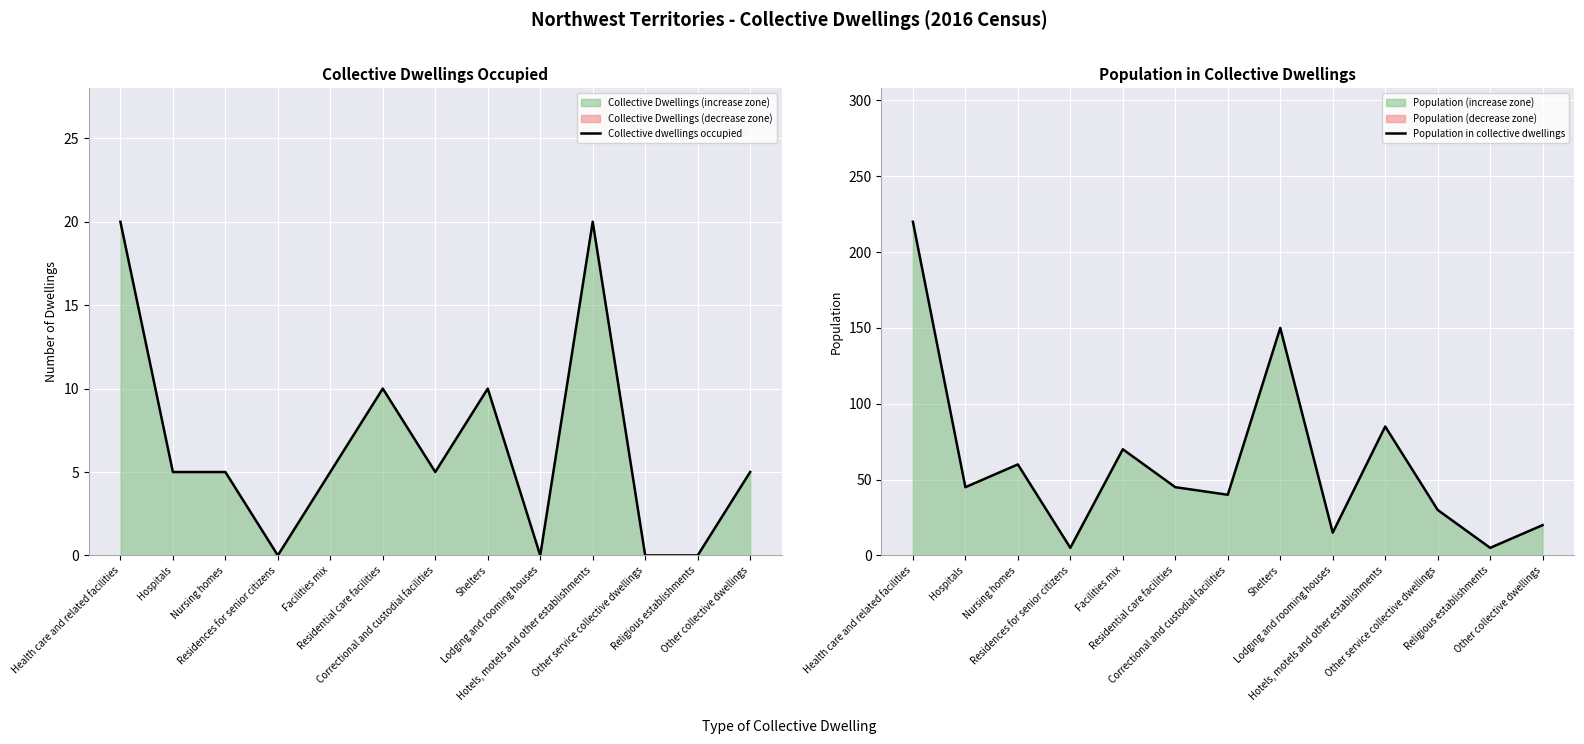

Which series has the largest total across all categories?

Population in collective dwellings